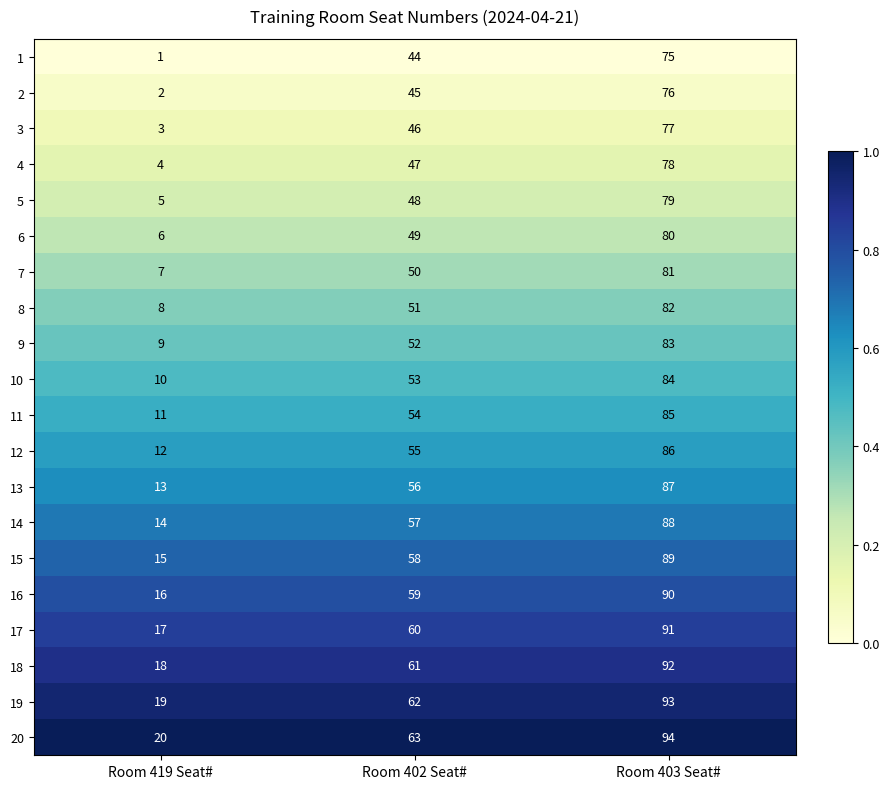

What is the highest value of the 1 series?

75